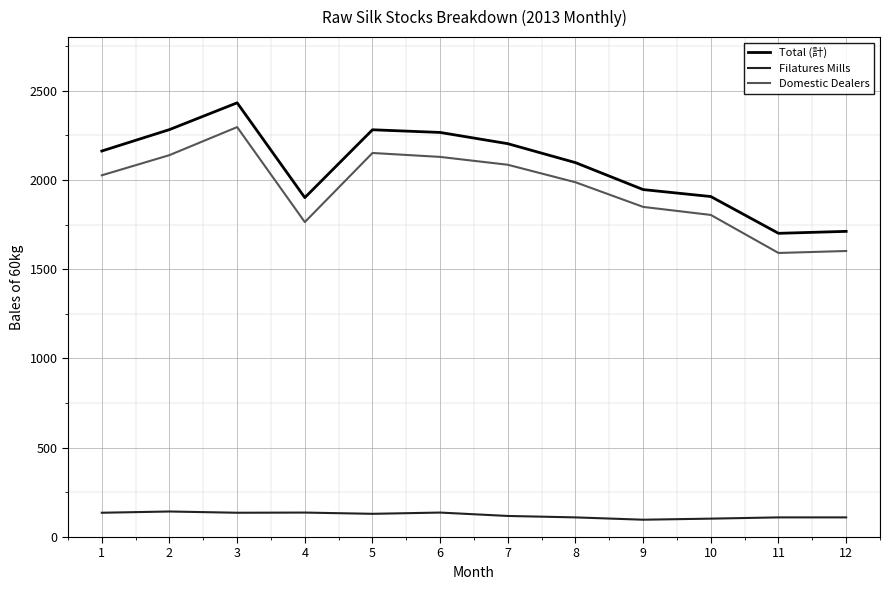

What is the smallest value displayed?

97